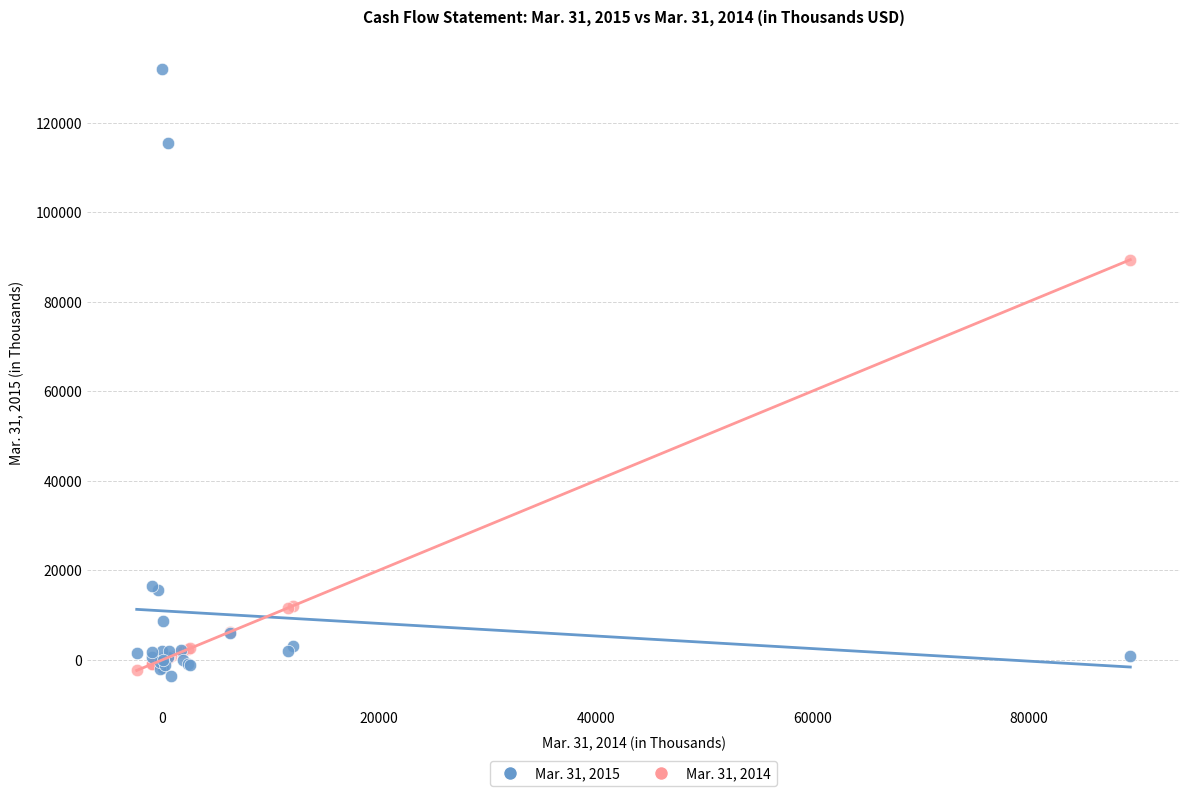

Which series has the widest spread of Y values?

Mar. 31, 2015